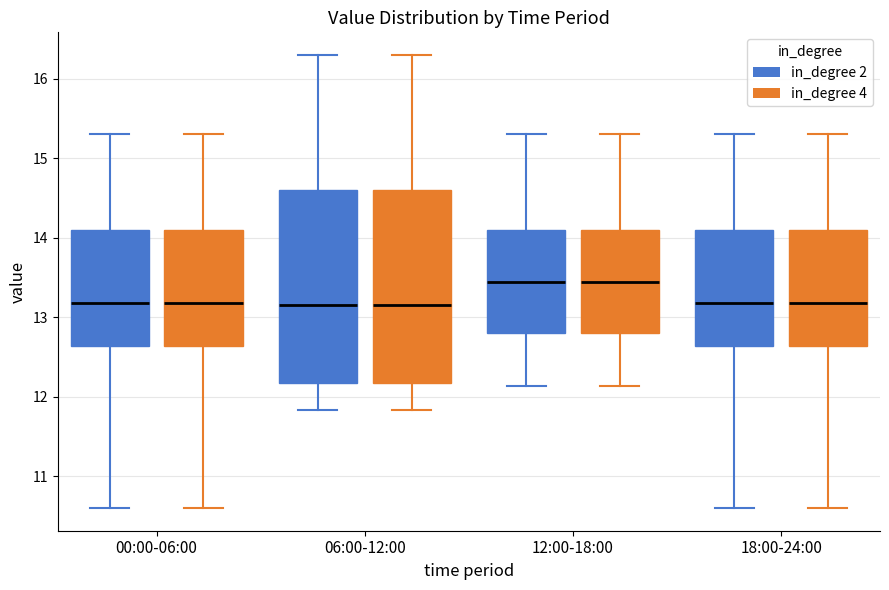

Reading left to right, read every box against the y-axis: the position of its median line, the range the box covers, and the ends of its whiskers. The values are not printed on the chart, so give them approximately, as read against the axis.

00:00-06:00 (in_degree 2): median 13.2, box 12.6 to 14.1, whiskers 10.6 to 15.3
00:00-06:00 (in_degree 4): median 13.2, box 12.6 to 14.1, whiskers 10.6 to 15.3
06:00-12:00 (in_degree 2): median 13.2, box 12.2 to 14.6, whiskers 11.8 to 16.3
06:00-12:00 (in_degree 4): median 13.2, box 12.2 to 14.6, whiskers 11.8 to 16.3
12:00-18:00 (in_degree 2): median 13.5, box 12.8 to 14.1, whiskers 12.1 to 15.3
12:00-18:00 (in_degree 4): median 13.5, box 12.8 to 14.1, whiskers 12.1 to 15.3
18:00-24:00 (in_degree 2): median 13.2, box 12.6 to 14.1, whiskers 10.6 to 15.3
18:00-24:00 (in_degree 4): median 13.2, box 12.6 to 14.1, whiskers 10.6 to 15.3